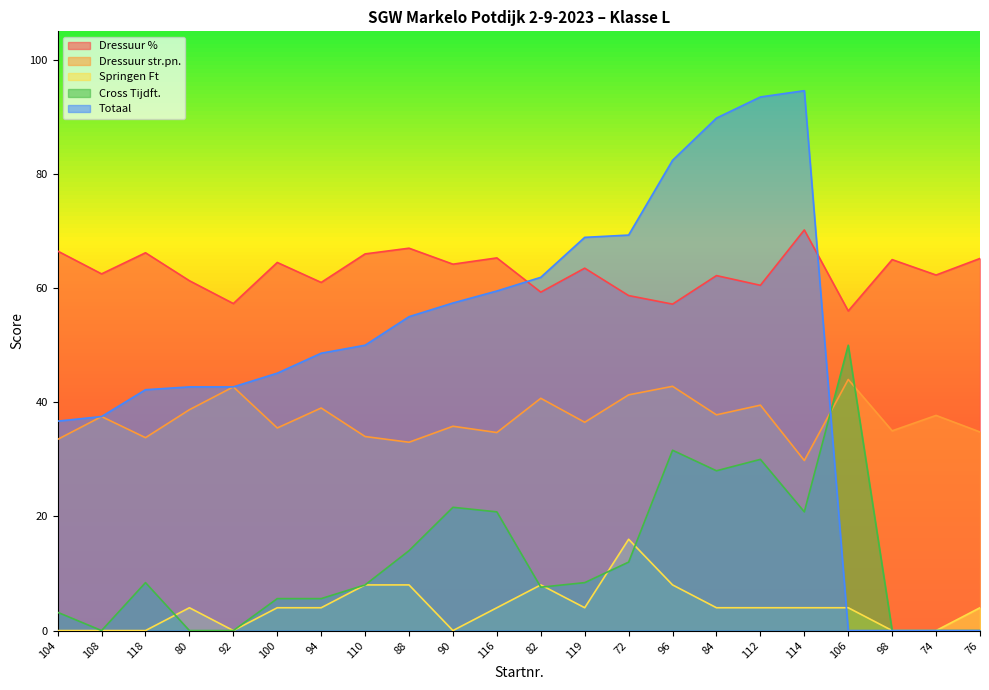

The Dressuur % series shows 67.0 at 88. True or false?

True